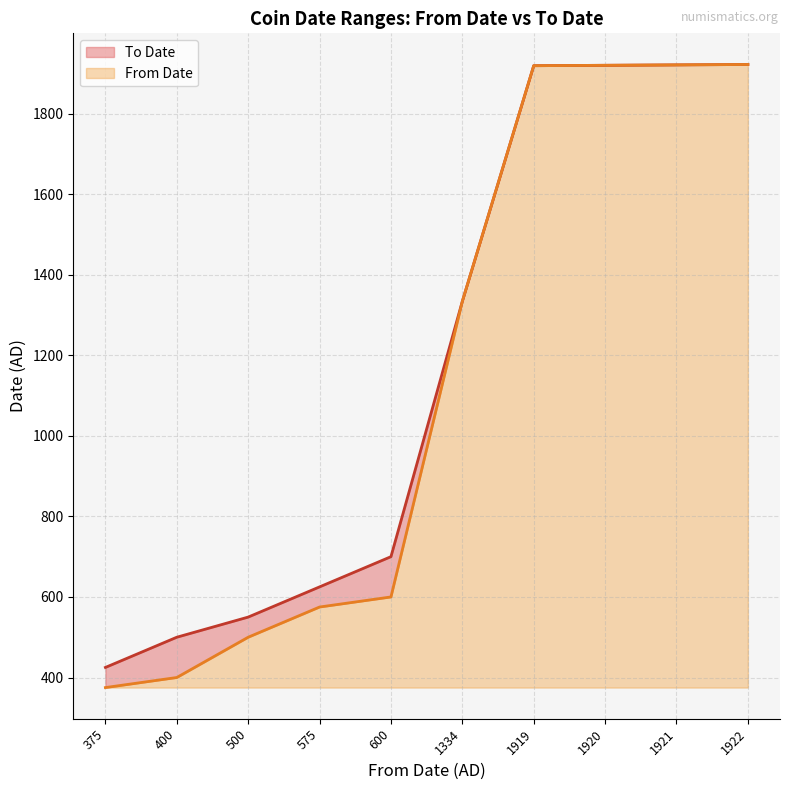

Which series has the widest spread of values?

From Date